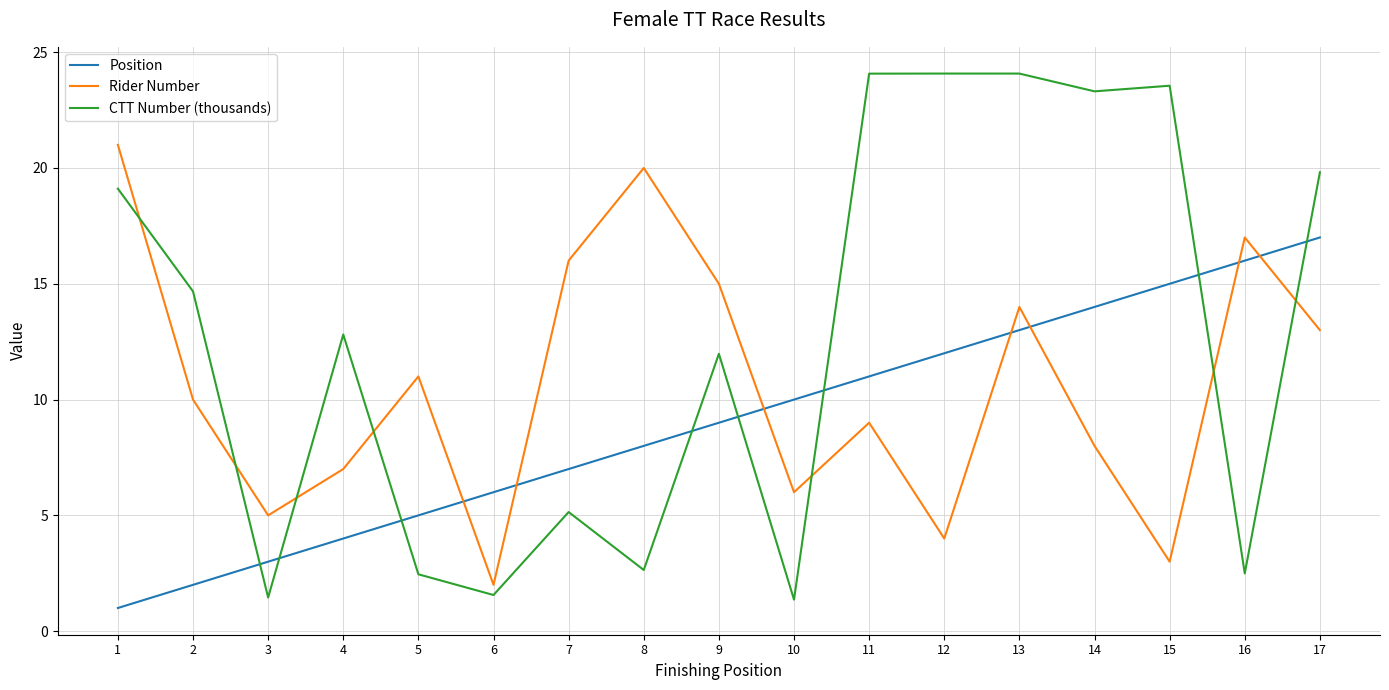

At how many categories does at least one series exceed 19?

8